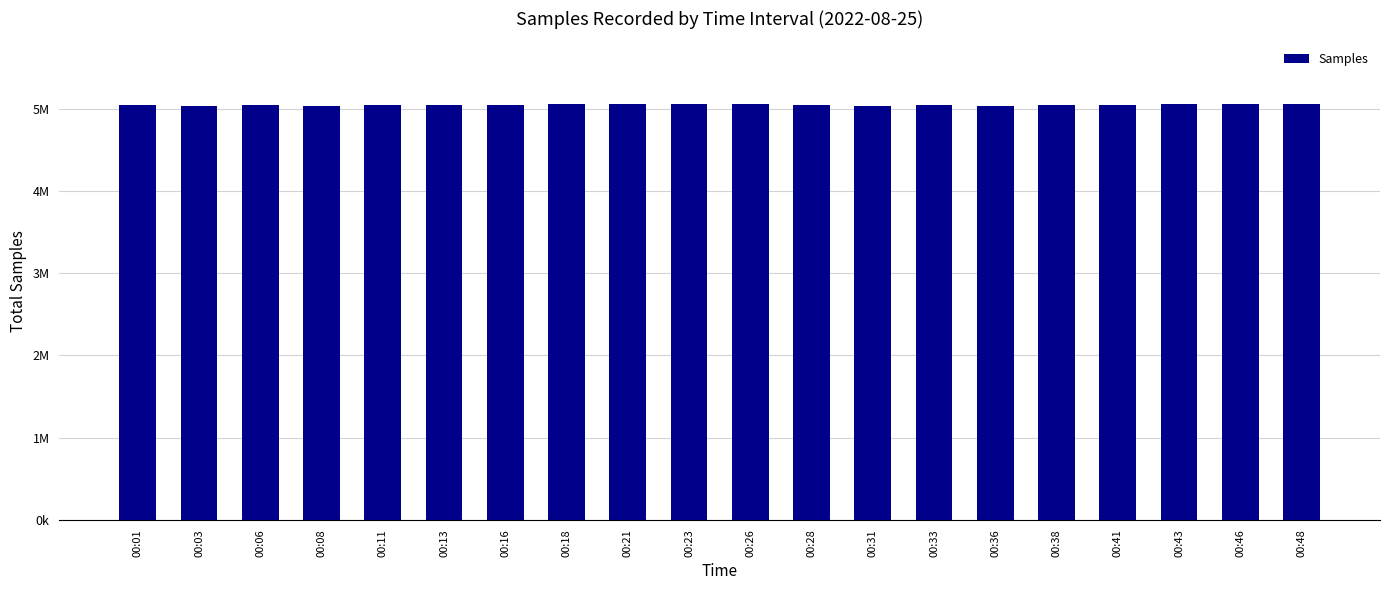

Rank the categories by value from lowest to highest.

00:03, 00:31, 00:36, 00:08, 00:11, 00:16, 00:38, 00:06, 00:13, 00:41, 00:33, 00:01, 00:28, 00:46, 00:26, 00:18, 00:21, 00:43, 00:23, 00:48